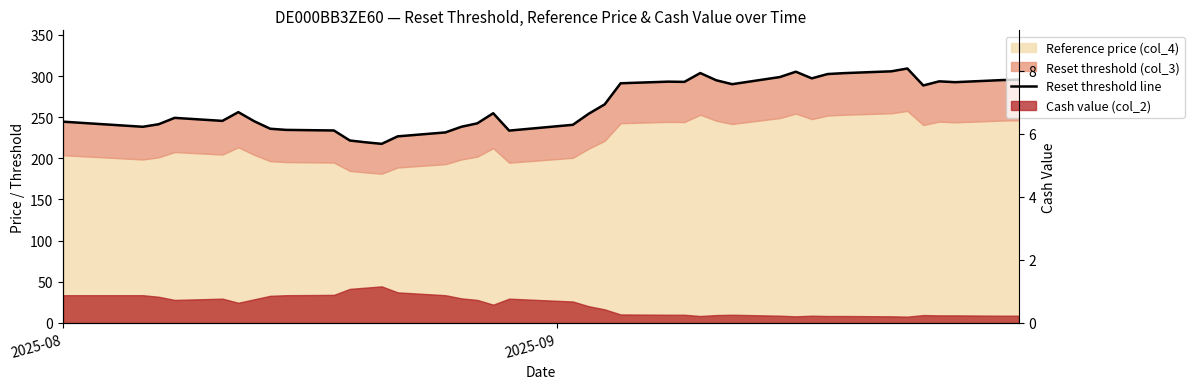

What is the maximum value shown in the chart?

309.2